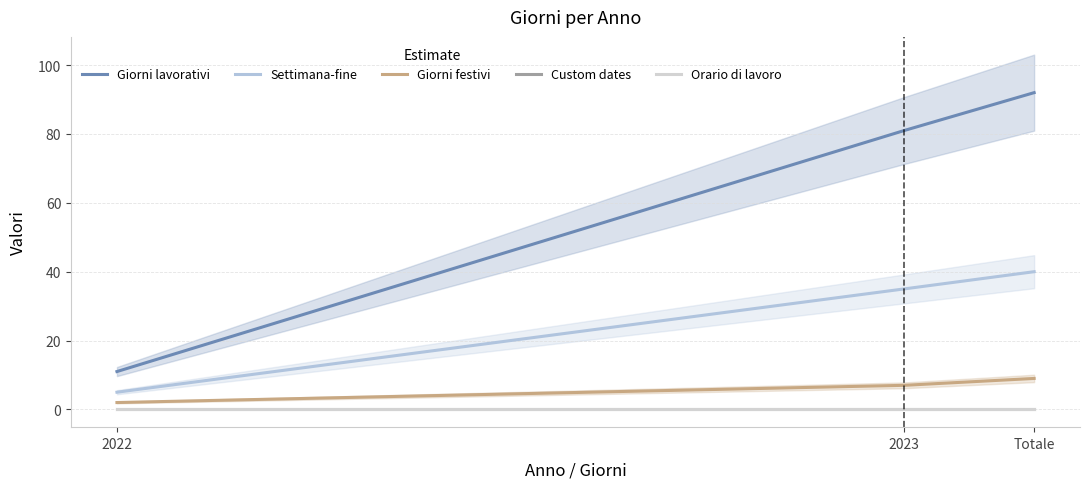

Which category has the highest value across all series?

Totale